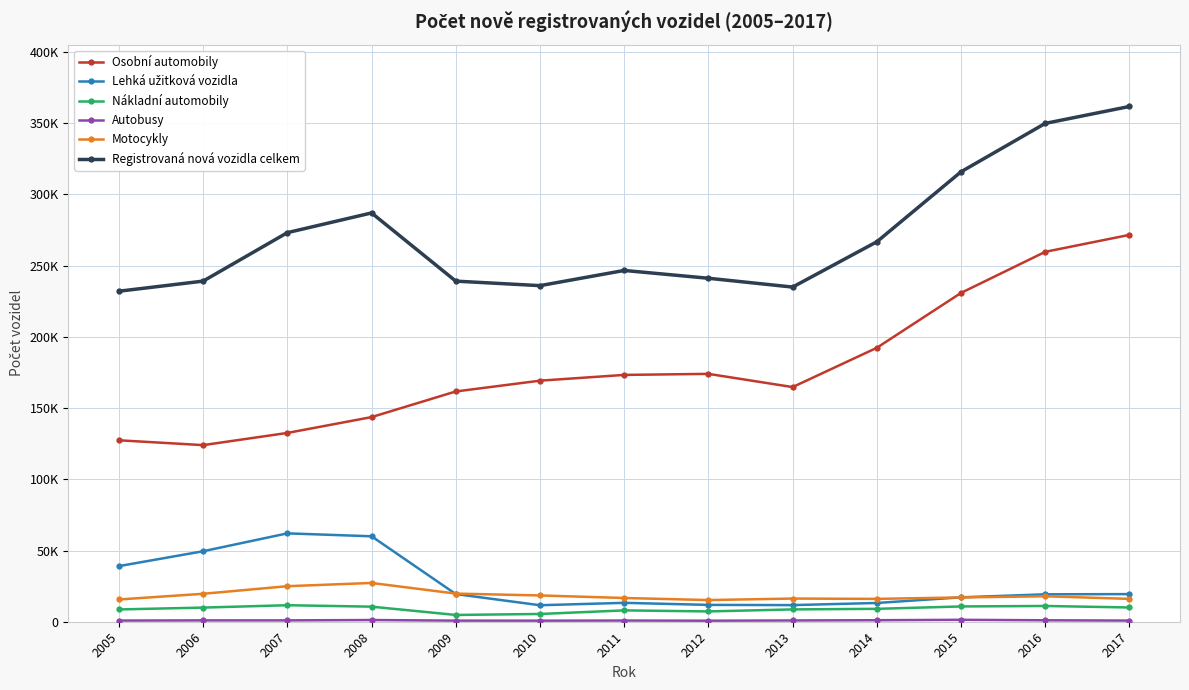

What is the average value of the Autobusy series?

932